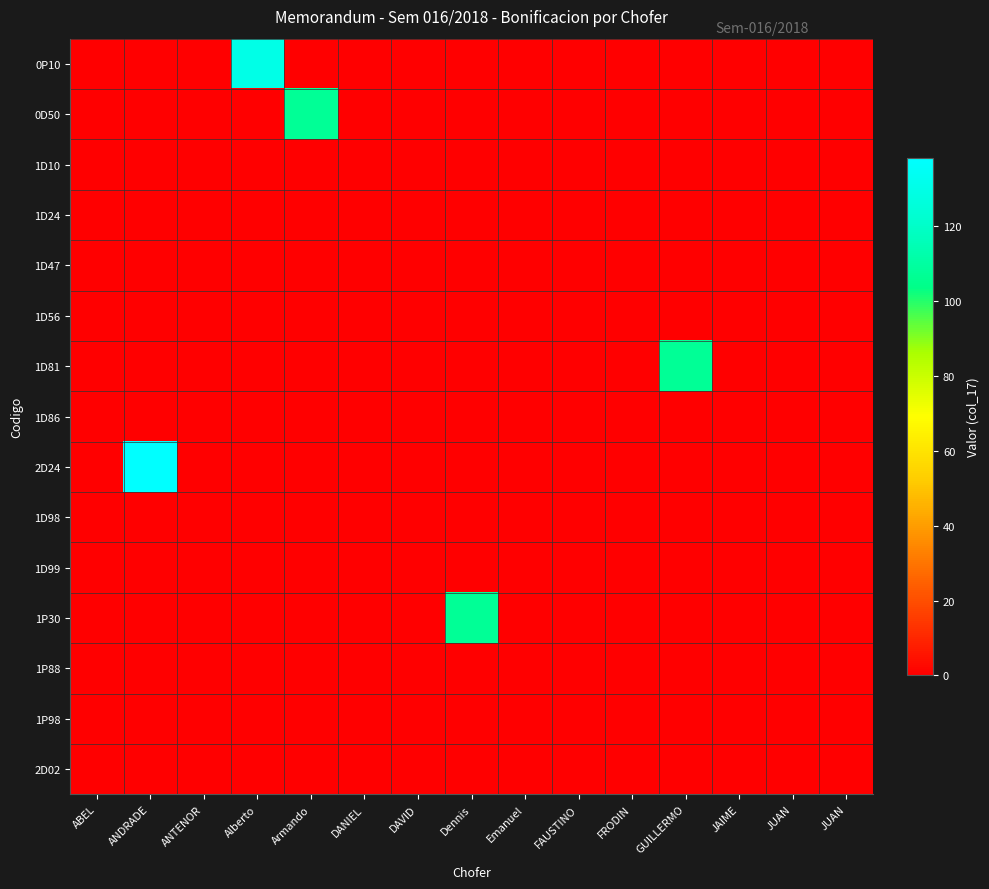

Reading right to left, transcribe all the data shown in this chart.

0P10: JUAN=0.0	JUAN=0.0	JAIME=0.0	GUILLERMO=0.0	FRODIN=0.0	FAUSTINO=0.0	Emanuel=0.0	Dennis=0.0	DAVID=0.0	DANIEL=0.0	Armando=0.0	Alberto=130.1	ANTENOR=0.0	ANDRADE=0.0	ABEL=0.0
0D50: JUAN=0.0	JUAN=0.0	JAIME=0.0	GUILLERMO=0.0	FRODIN=0.0	FAUSTINO=0.0	Emanuel=0.0	Dennis=0.0	DAVID=0.0	DANIEL=0.0	Armando=107.6	Alberto=0.0	ANTENOR=0.0	ANDRADE=0.0	ABEL=0.0
1D10: JUAN=0.0	JUAN=0.0	JAIME=0.0	GUILLERMO=0.0	FRODIN=0.0	FAUSTINO=0.0	Emanuel=0.0	Dennis=0.0	DAVID=0.0	DANIEL=0.0	Armando=0.0	Alberto=0.0	ANTENOR=0.0	ANDRADE=0.0	ABEL=0.0
1D24: JUAN=0.0	JUAN=0.0	JAIME=0.0	GUILLERMO=0.0	FRODIN=0.0	FAUSTINO=0.0	Emanuel=0.0	Dennis=0.0	DAVID=0.0	DANIEL=0.0	Armando=0.0	Alberto=0.0	ANTENOR=0.0	ANDRADE=0.0	ABEL=0.0
1D47: JUAN=0.0	JUAN=0.0	JAIME=0.0	GUILLERMO=0.0	FRODIN=0.0	FAUSTINO=0.0	Emanuel=0.0	Dennis=0.0	DAVID=0.0	DANIEL=0.0	Armando=0.0	Alberto=0.0	ANTENOR=0.0	ANDRADE=0.0	ABEL=0.0
1D56: JUAN=0.0	JUAN=0.0	JAIME=0.0	GUILLERMO=0.0	FRODIN=0.0	FAUSTINO=0.0	Emanuel=0.0	Dennis=0.0	DAVID=0.0	DANIEL=0.0	Armando=0.0	Alberto=0.0	ANTENOR=0.0	ANDRADE=0.0	ABEL=0.0
1D81: JUAN=0.0	JUAN=0.0	JAIME=0.0	GUILLERMO=107.2	FRODIN=0.0	FAUSTINO=0.0	Emanuel=0.0	Dennis=0.0	DAVID=0.0	DANIEL=0.0	Armando=0.0	Alberto=0.0	ANTENOR=0.0	ANDRADE=0.0	ABEL=0.0
1D86: JUAN=0.0	JUAN=0.0	JAIME=0.0	GUILLERMO=0.0	FRODIN=0.0	FAUSTINO=0.0	Emanuel=0.0	Dennis=0.0	DAVID=0.0	DANIEL=0.0	Armando=0.0	Alberto=0.0	ANTENOR=0.0	ANDRADE=0.0	ABEL=0.0
2D24: JUAN=0.0	JUAN=0.0	JAIME=0.0	GUILLERMO=0.0	FRODIN=0.0	FAUSTINO=0.0	Emanuel=0.0	Dennis=0.0	DAVID=0.0	DANIEL=0.0	Armando=0.0	Alberto=0.0	ANTENOR=0.0	ANDRADE=138.4	ABEL=0.0
1D98: JUAN=0.0	JUAN=0.0	JAIME=0.0	GUILLERMO=0.0	FRODIN=0.0	FAUSTINO=0.0	Emanuel=0.0	Dennis=0.0	DAVID=0.0	DANIEL=0.0	Armando=0.0	Alberto=0.0	ANTENOR=0.0	ANDRADE=0.0	ABEL=0.0
1D99: JUAN=0.0	JUAN=0.0	JAIME=0.0	GUILLERMO=0.0	FRODIN=0.0	FAUSTINO=0.0	Emanuel=0.0	Dennis=0.0	DAVID=0.0	DANIEL=0.0	Armando=0.0	Alberto=0.0	ANTENOR=0.0	ANDRADE=0.0	ABEL=0.0
1P30: JUAN=0.0	JUAN=0.0	JAIME=0.0	GUILLERMO=0.0	FRODIN=0.0	FAUSTINO=0.0	Emanuel=0.0	Dennis=107.6	DAVID=0.0	DANIEL=0.0	Armando=0.0	Alberto=0.0	ANTENOR=0.0	ANDRADE=0.0	ABEL=0.0
1P88: JUAN=0.0	JUAN=0.0	JAIME=0.0	GUILLERMO=0.0	FRODIN=0.0	FAUSTINO=0.0	Emanuel=0.0	Dennis=0.0	DAVID=0.0	DANIEL=0.0	Armando=0.0	Alberto=0.0	ANTENOR=0.0	ANDRADE=0.0	ABEL=0.0
1P98: JUAN=0.0	JUAN=0.0	JAIME=0.0	GUILLERMO=0.0	FRODIN=0.0	FAUSTINO=0.0	Emanuel=0.0	Dennis=0.0	DAVID=0.0	DANIEL=0.0	Armando=0.0	Alberto=0.0	ANTENOR=0.0	ANDRADE=0.0	ABEL=0.0
2D02: JUAN=0.0	JUAN=0.0	JAIME=0.0	GUILLERMO=0.0	FRODIN=0.0	FAUSTINO=0.0	Emanuel=0.0	Dennis=0.0	DAVID=0.0	DANIEL=0.0	Armando=0.0	Alberto=0.0	ANTENOR=0.0	ANDRADE=0.0	ABEL=0.0